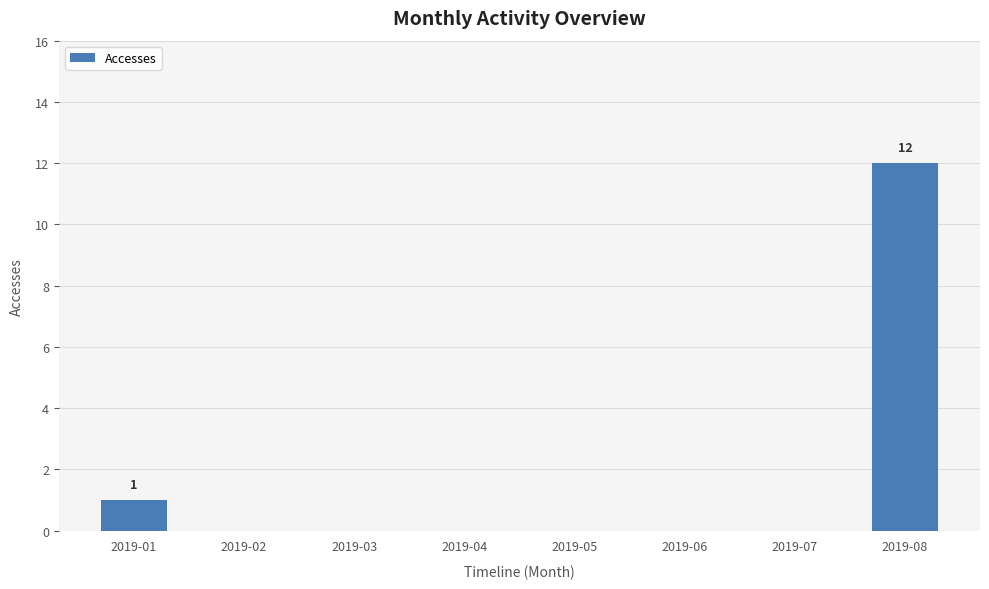

Is it true that the value at 2019-01 is 1?

True